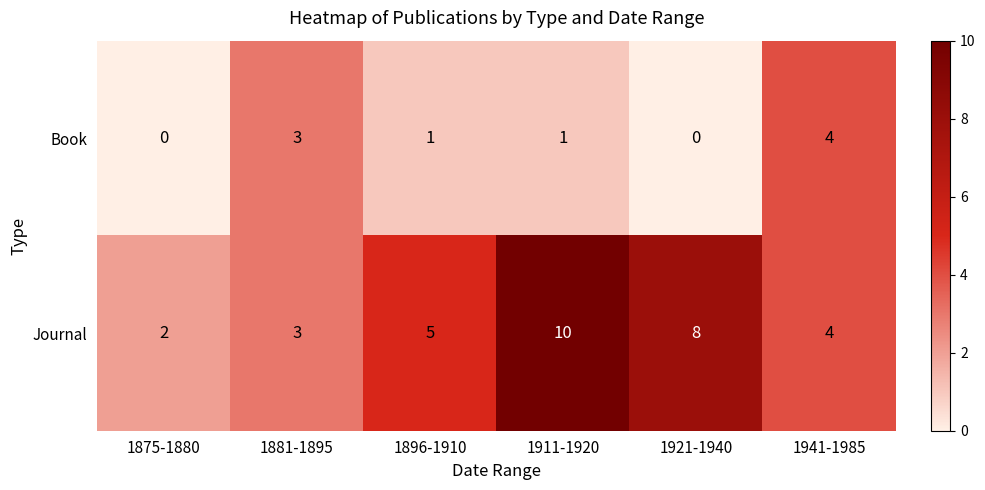

Which series has the largest range (max minus min)?

Journal